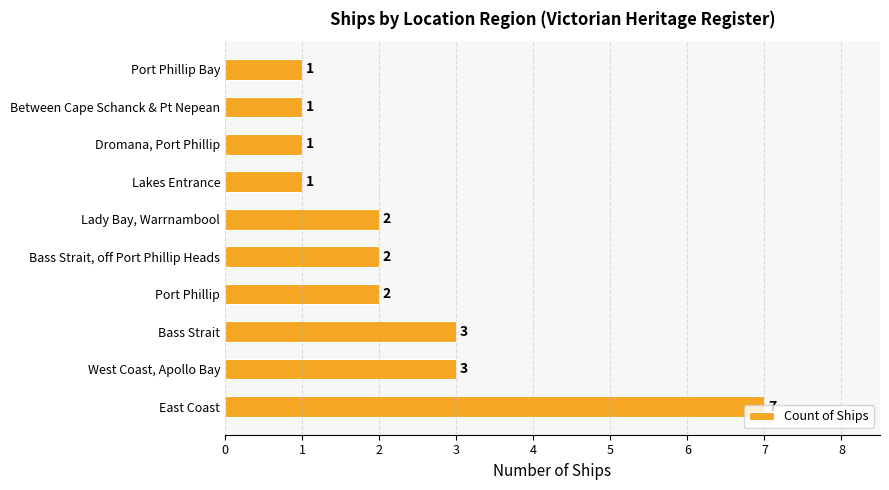

What is the greatest value displayed?

7